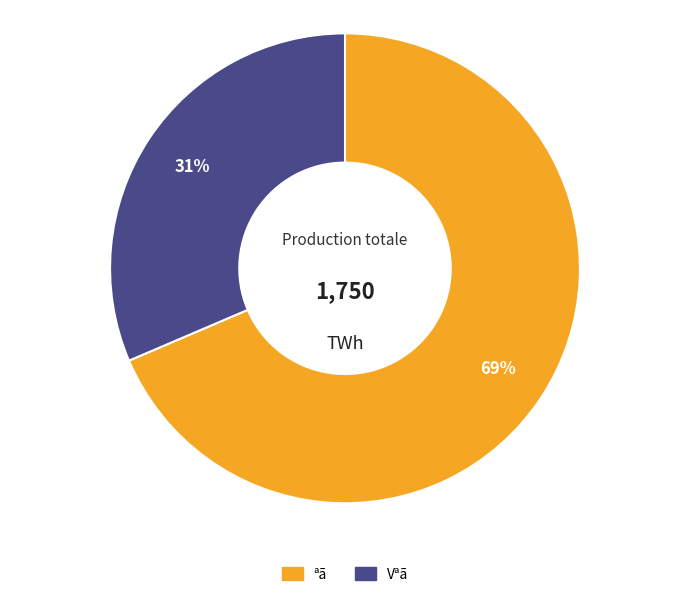

To the nearest percent, what is the average slice percentage?

50%